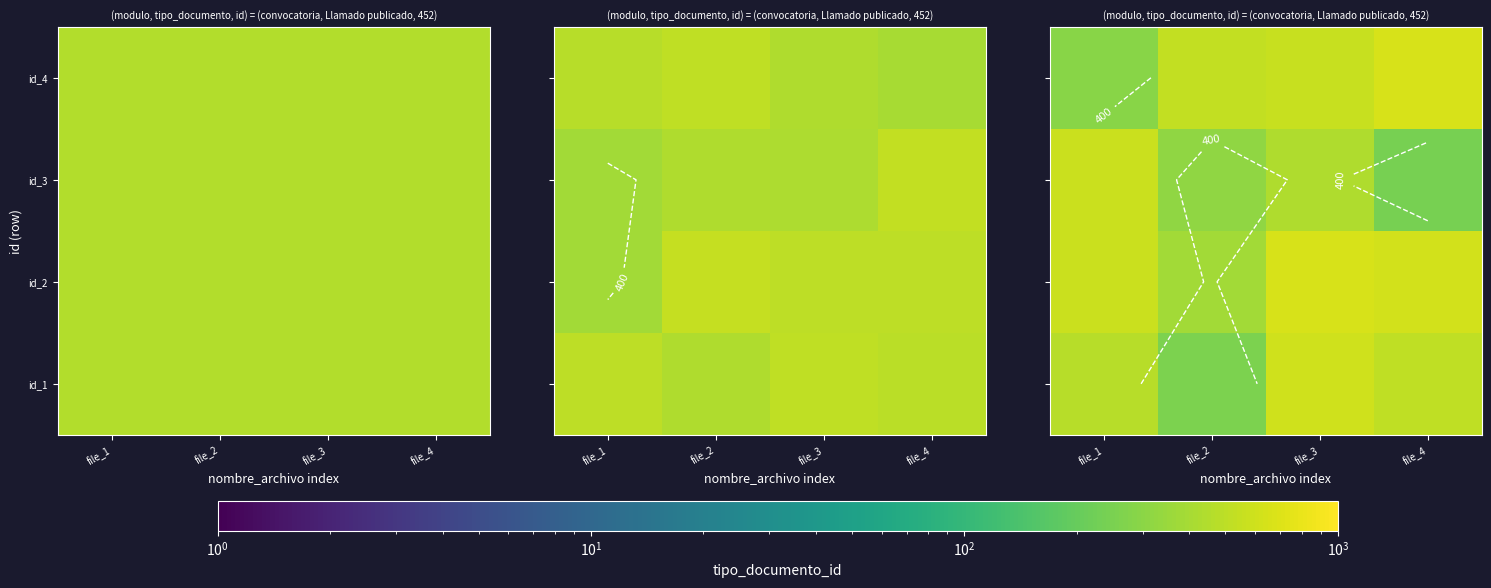

At how many categories does at least one series exceed 302?

4